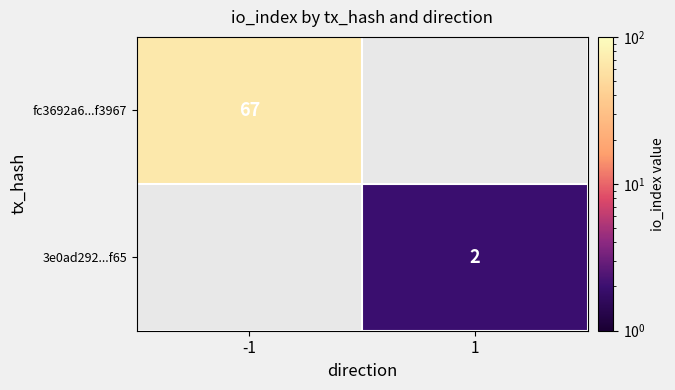

The value of fc3692a6...f3967 at -1 is 67. True or false?

True